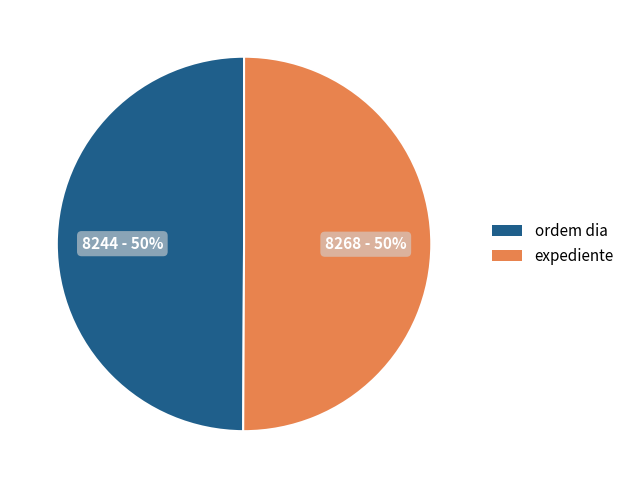

To the nearest percent, what percentage of the pie is expediente?

50%